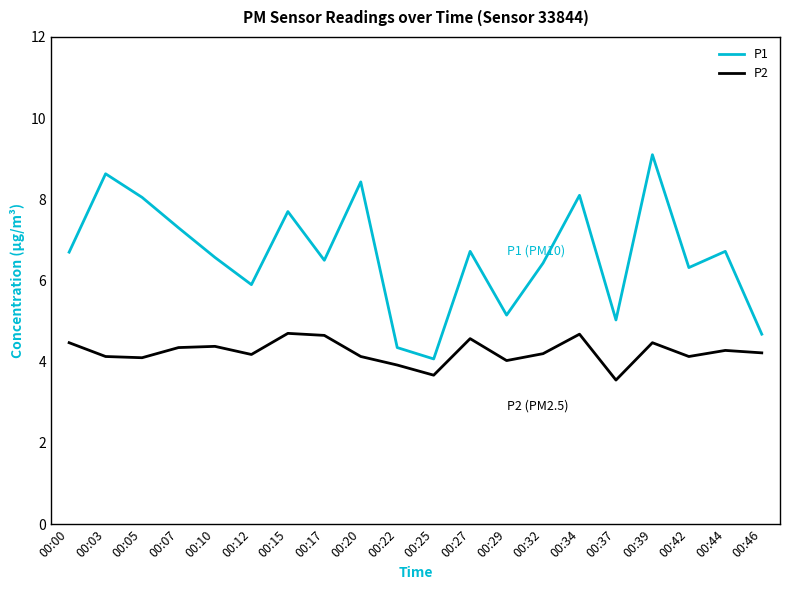

Is it true that P2 equals 4.1 at 00:05?

True